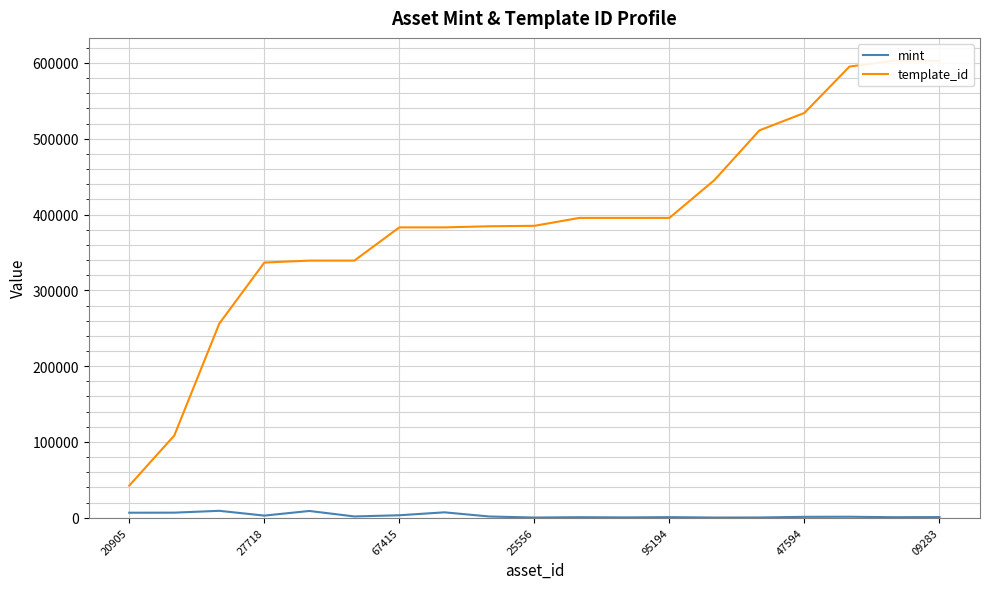

The mint series shows 622 at 8. True or false?

False